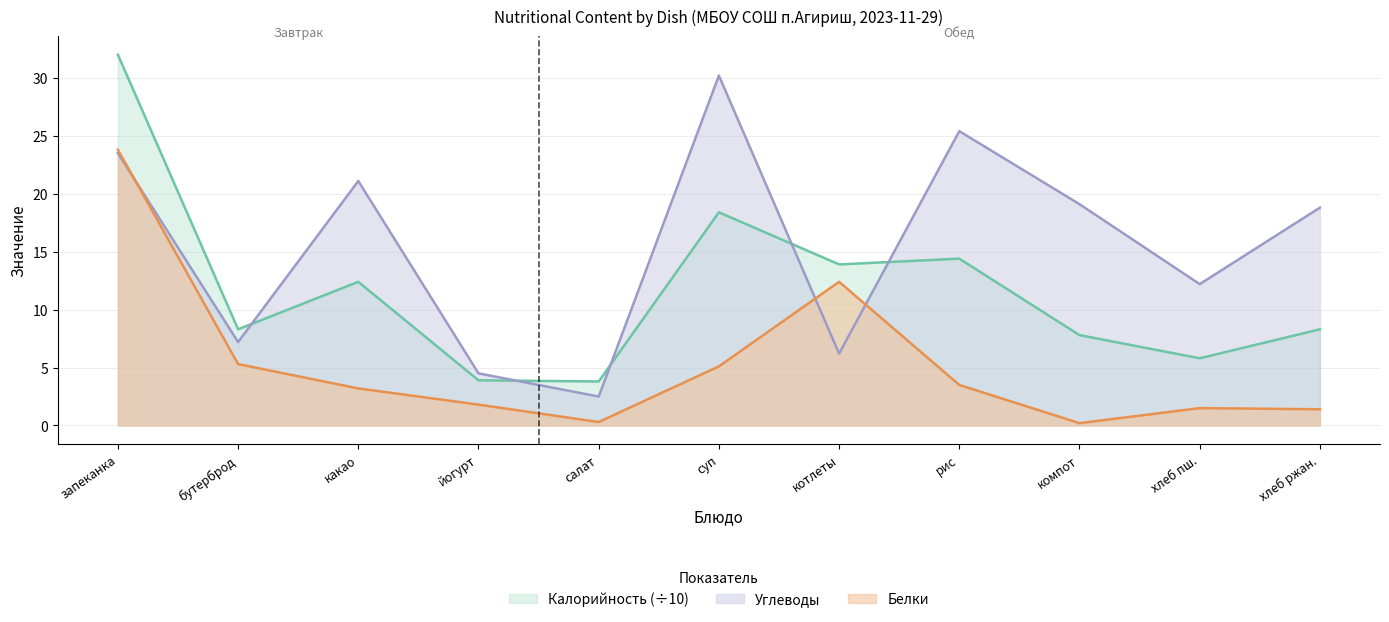

Reading right to left, what are all the values shown in this chart?

Калорийность: 8.3	5.8	7.8	14.4	13.9	18.4	3.8	3.9	12.4	8.3	32.0
Белки: 1.4	1.5	0.2	3.5	12.4	5.1	0.3	1.8	3.2	5.3	23.8
Углеводы: 18.8	12.2	19.1	25.4	6.2	30.2	2.5	4.5	21.1	7.2	23.5